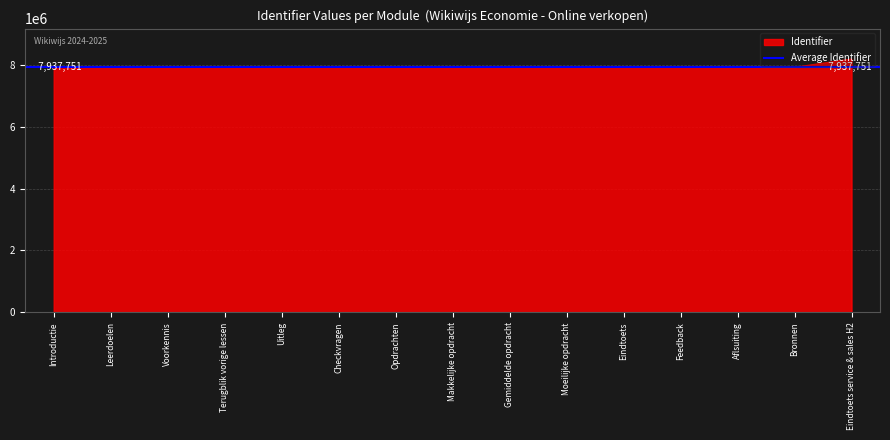

List the labels in order of value, smallest first.

Introductie, Leerdoelen, Voorkennis, Terugblik vorige lessen, Uitleg, Checkvragen, Opdrachten, Eindtoets, Feedback, Aflsuiting, Bronnen, Makkelijke opdracht, Gemiddelde opdracht, Moeilijke opdracht, Eindtoets service & sales H2